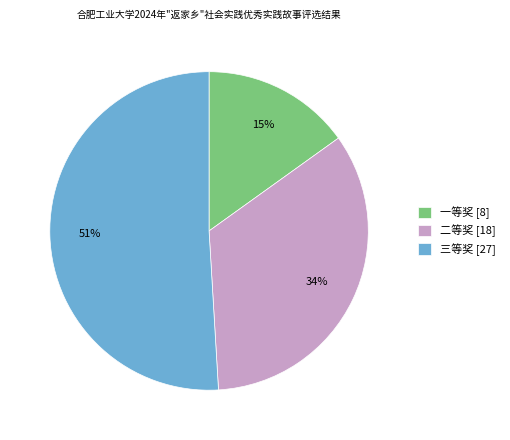

Which category has the smallest portion of the pie?

一等奖